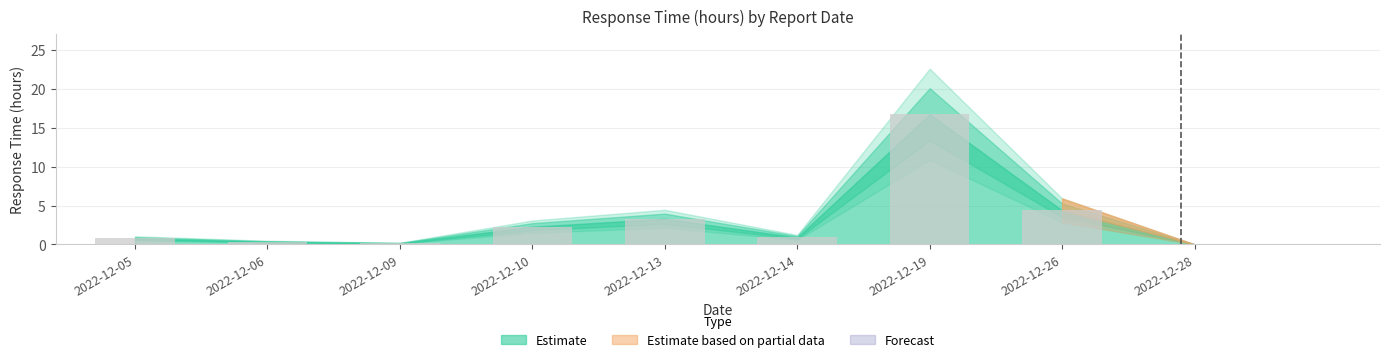

Where is the data nearest to the value 8?

2022-12-26